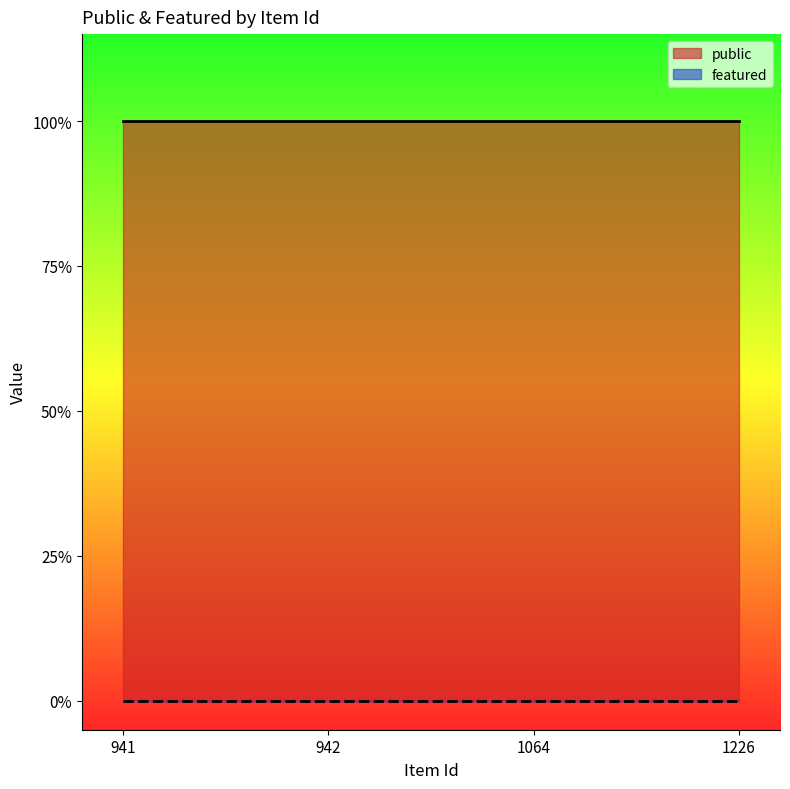

List the labels in order of featured value, largest first.

941, 942, 1064, 1226